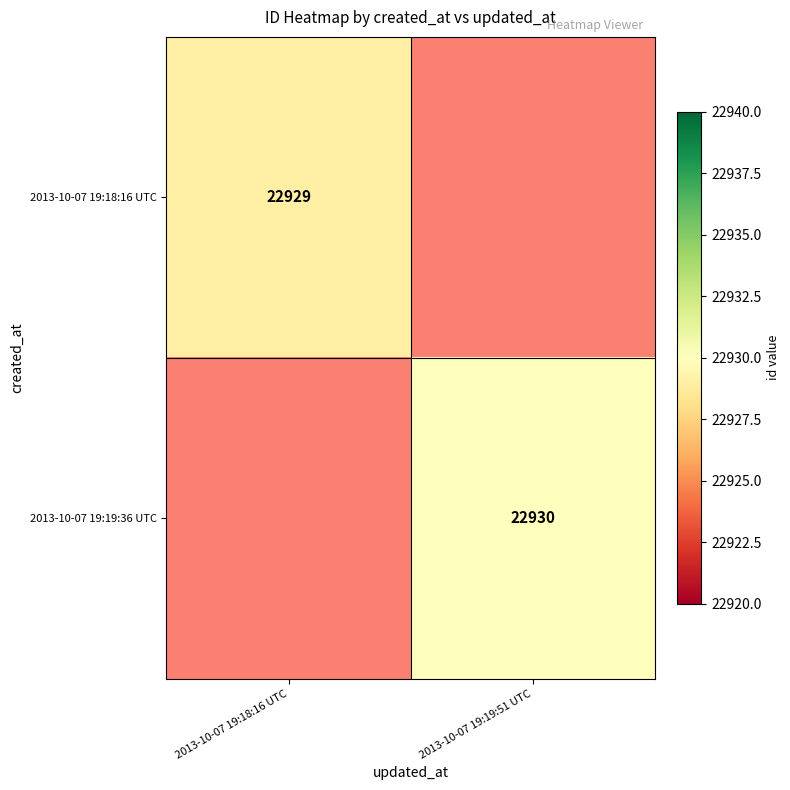

True or false: 2013-10-07 19:18:16 UTC has a value of 22929 at 2013-10-07 19:18:16 UTC.

True